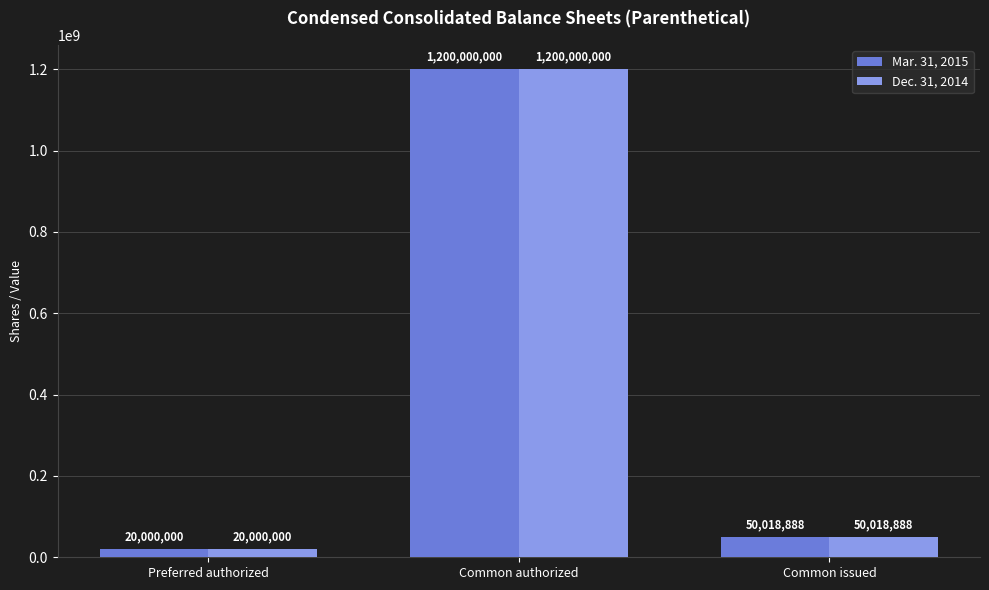

What is the sum of the Mar. 31, 2015 values at Preferred authorized and Common authorized?

1220000000